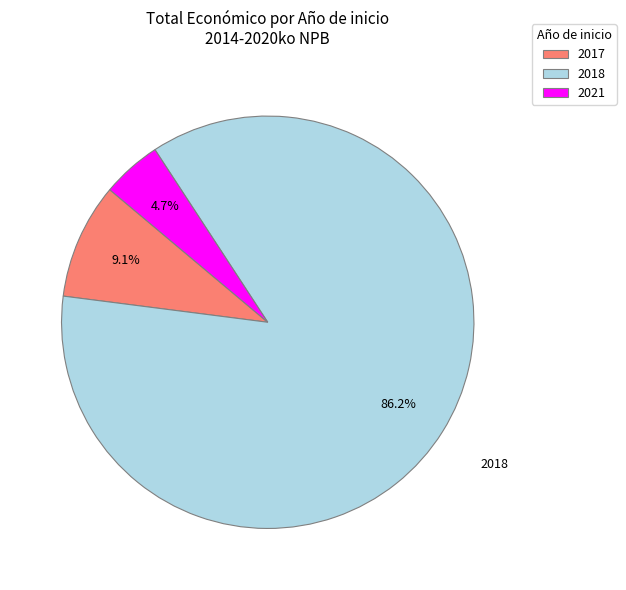

What is the largest slice in the pie chart?

2018